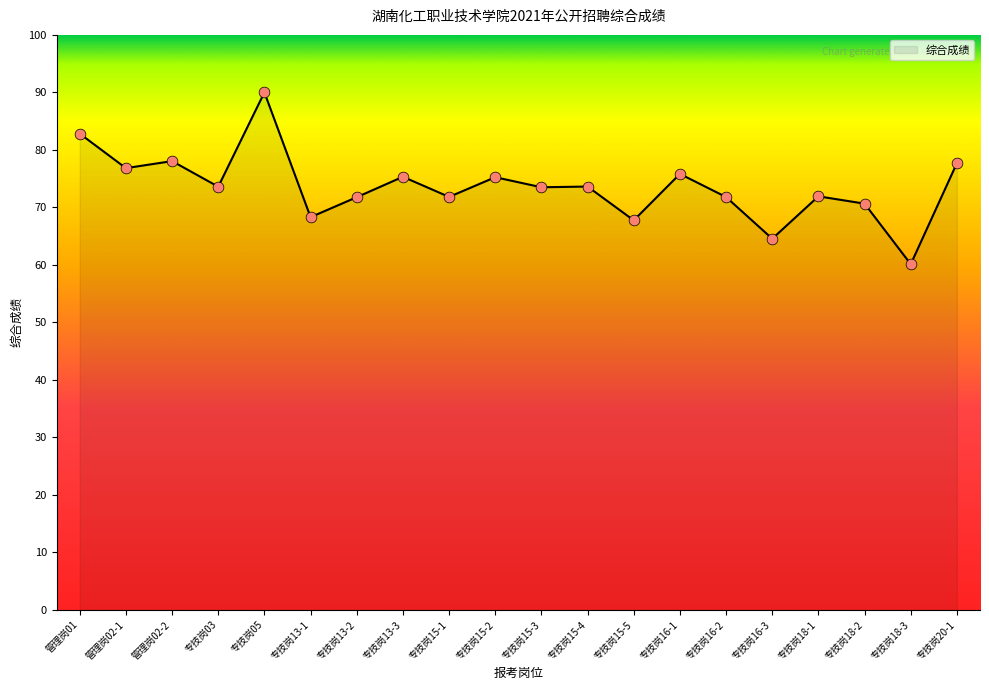

Approximately how many times larger is the value at 专技岗16-1 compared to 专技岗15-5?

1.1